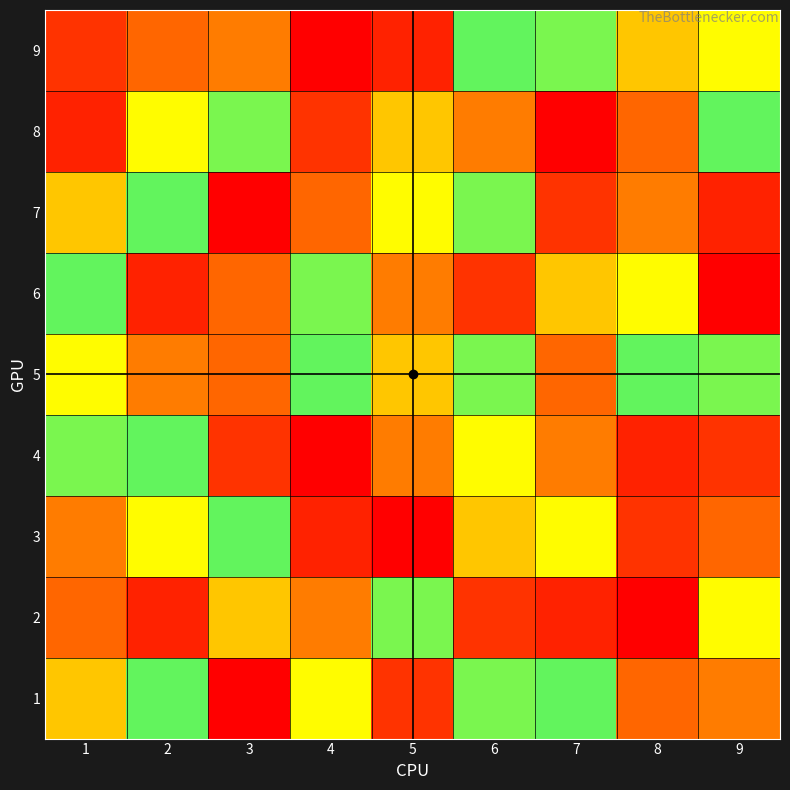

List the labels in order of 6 value, smallest first.

9, 6, 3, 7, 4, 1, 8, 5, 2